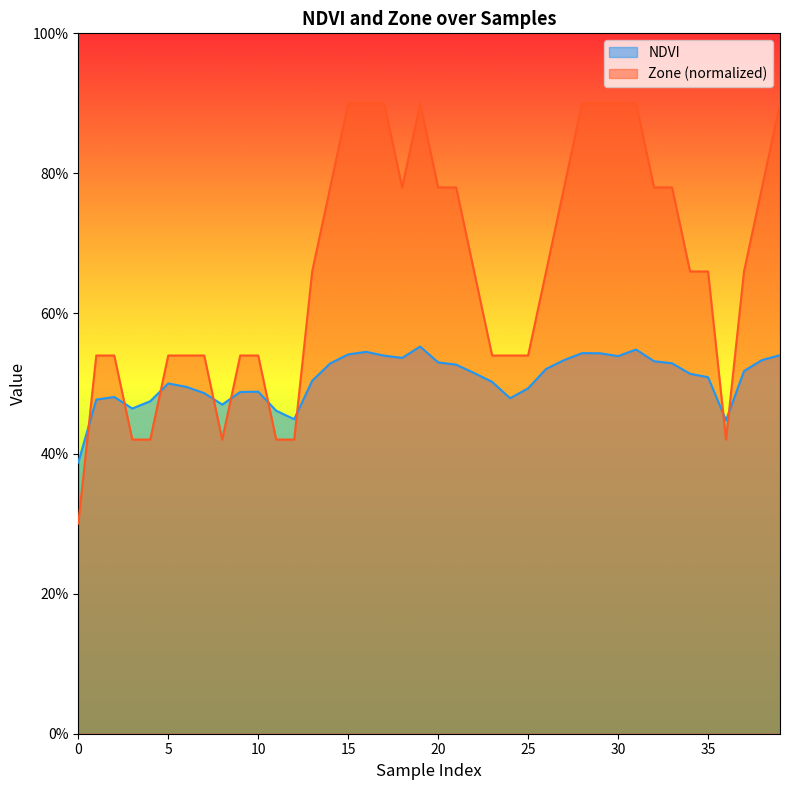

At how many categories does at least one series exceed 0?

40